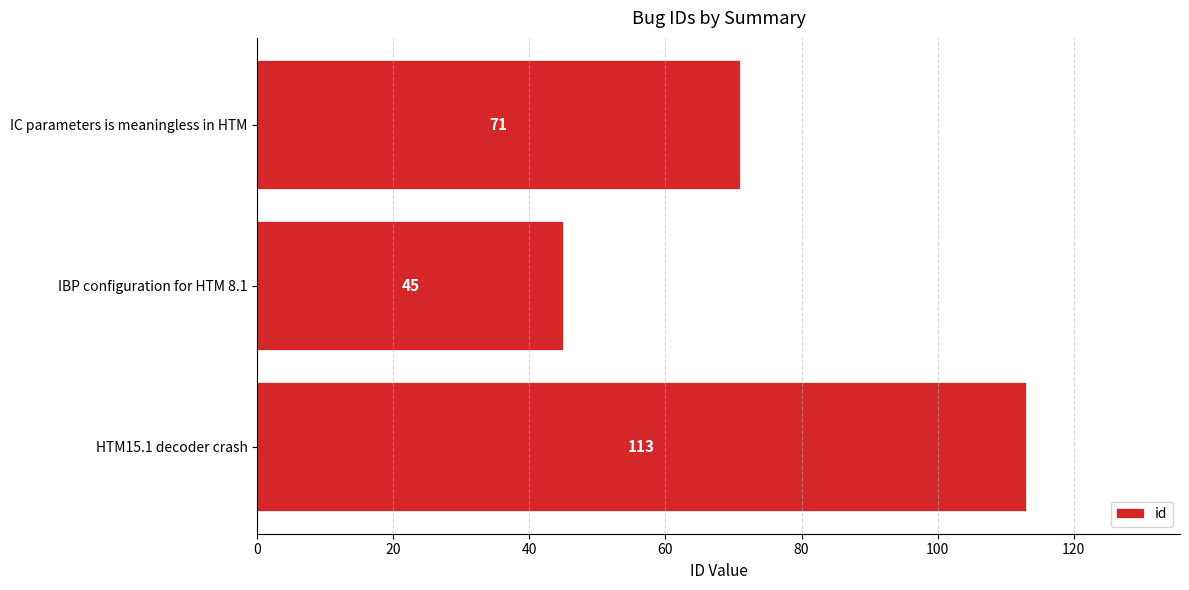

Rank the categories by value from highest to lowest.

HTM15.1 decoder crash, IC parameters is meaningless in HTM, IBP configuration for HTM 8.1